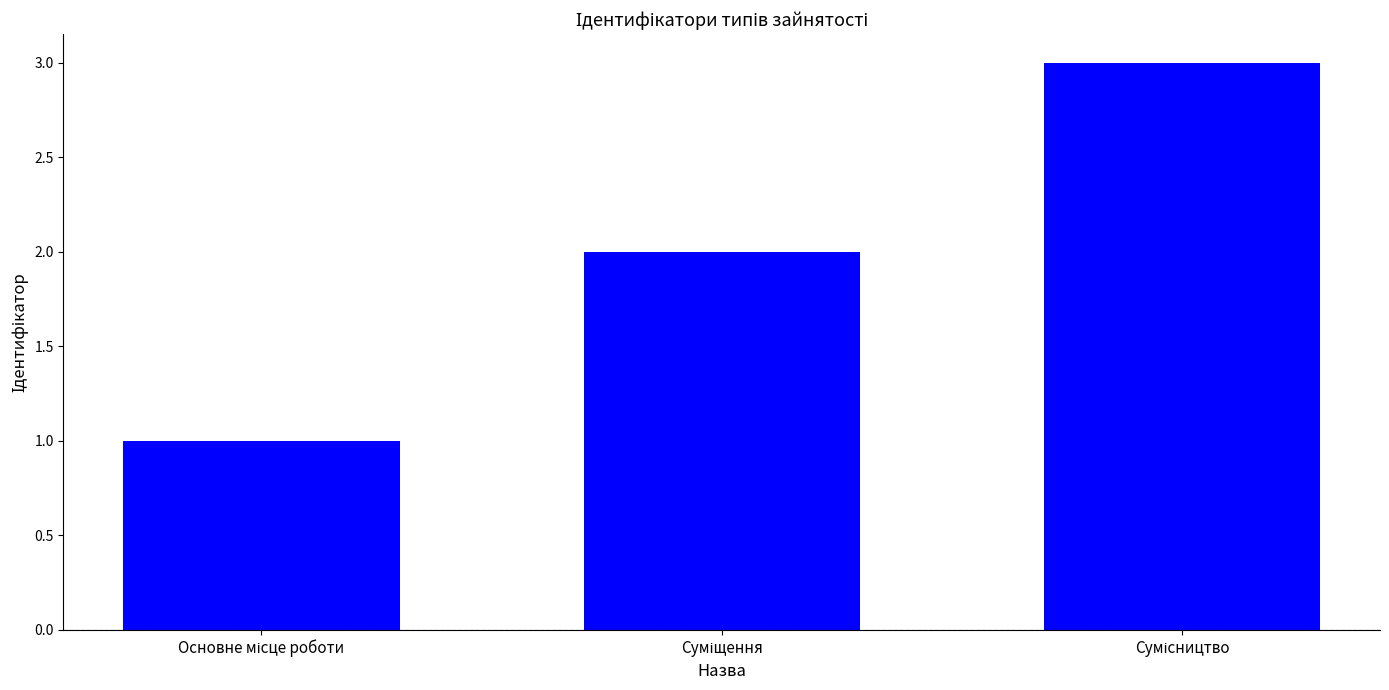

What is the greatest value displayed?

3